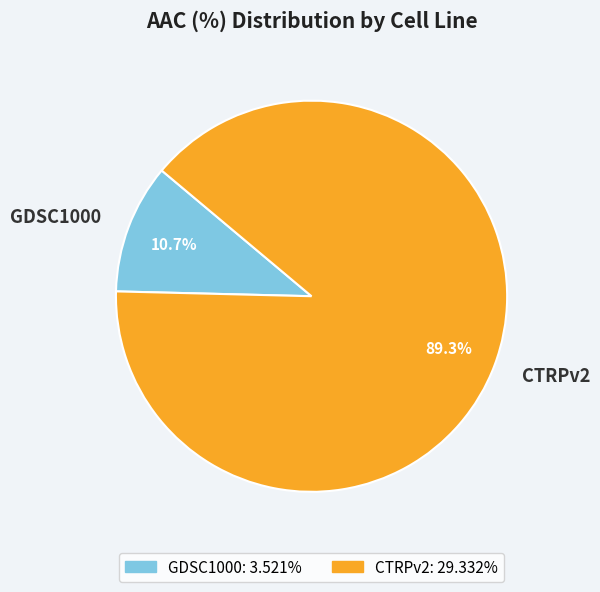

Rank the categories by value from lowest to highest.

GDSC1000, CTRPv2